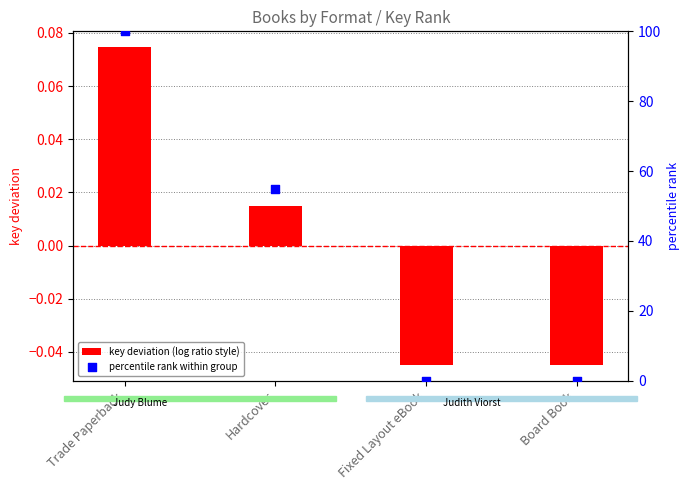

Which series reaches the minimum Y coordinate?

key deviation (log ratio style)